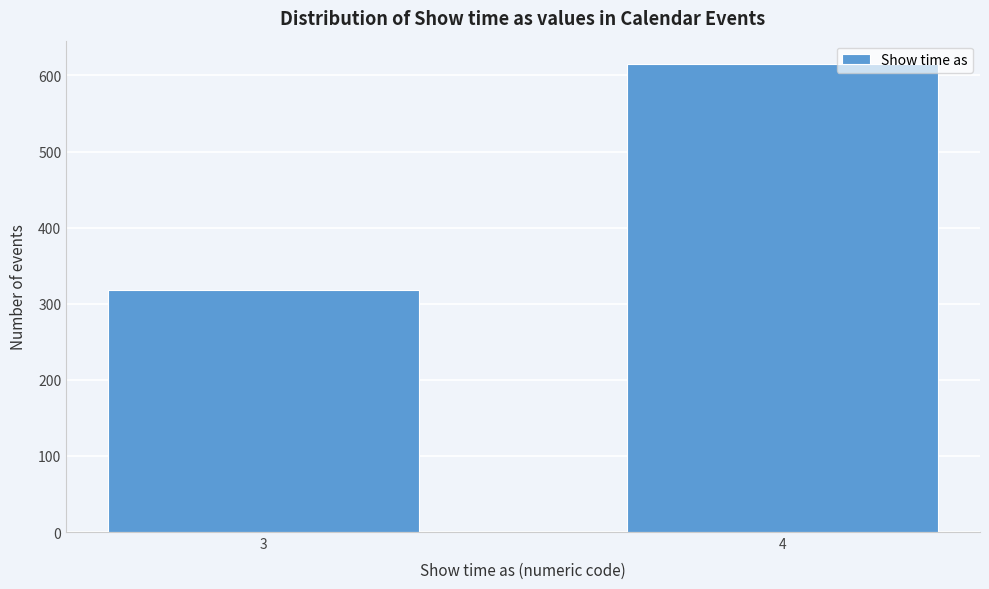

Reading left to right, extract all data points from this chart.

3=318	4=615